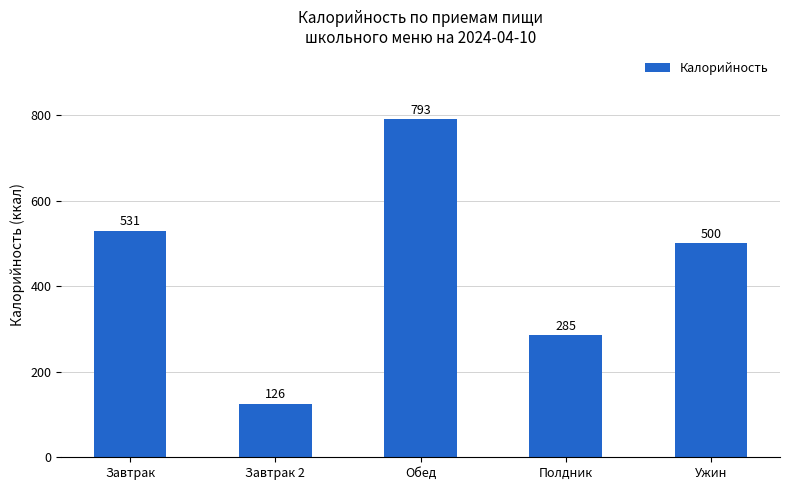

List the labels in order of value, smallest first.

Завтрак 2, Полдник, Ужин, Завтрак, Обед